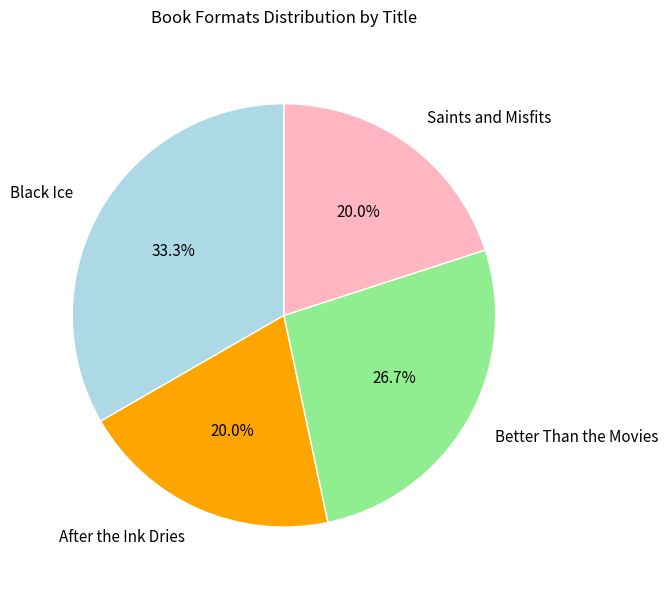

To the nearest percent, what percentage of the pie is After the Ink Dries?

20%